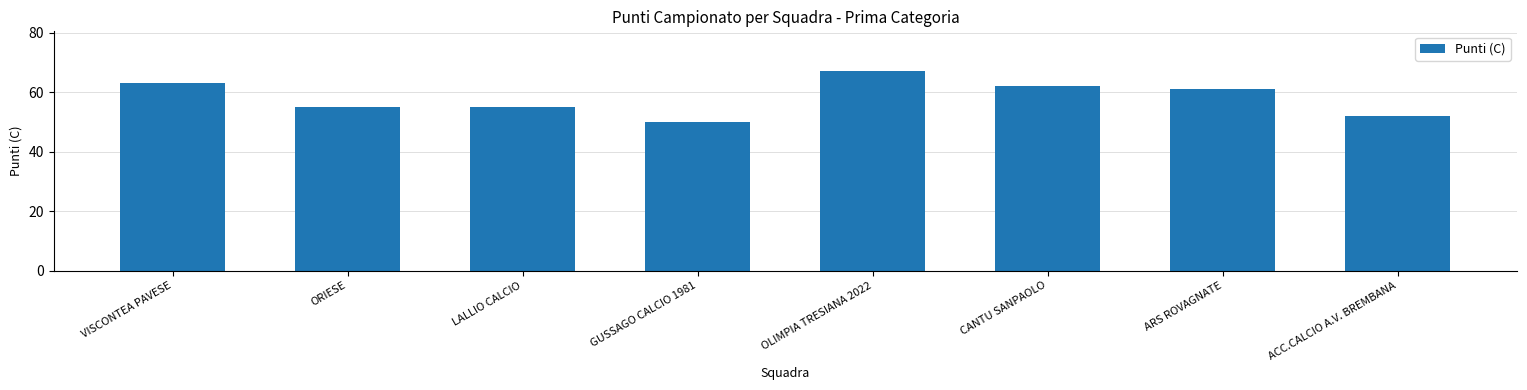

The chart shows a value of 55 at ORIESE. True or false?

True